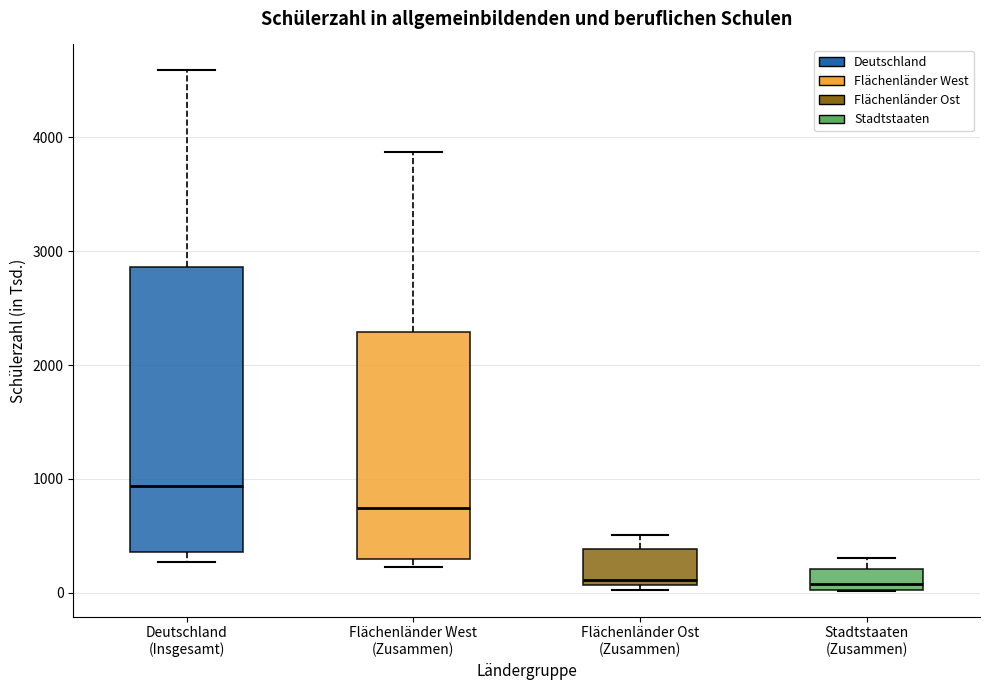

Reading left to right, read every box against the y-axis: the position of its median line, the range the box covers, and the ends of its whiskers. The values are not printed on the chart, so give them approximately, as read against the axis.

Deutschland (Insgesamt): median 900, box 400 to 2900, whiskers 300 to 4600
Flächenländer West (Zusammen): median 700, box 300 to 2300, whiskers 200 to 3900
Flächenländer Ost (Zusammen): median 100 (just above the box's lower edge), box 100 to 400, whiskers 0 to 500
Stadtstaaten (Zusammen): median 100, box 0 to 200, whiskers 0 to 300